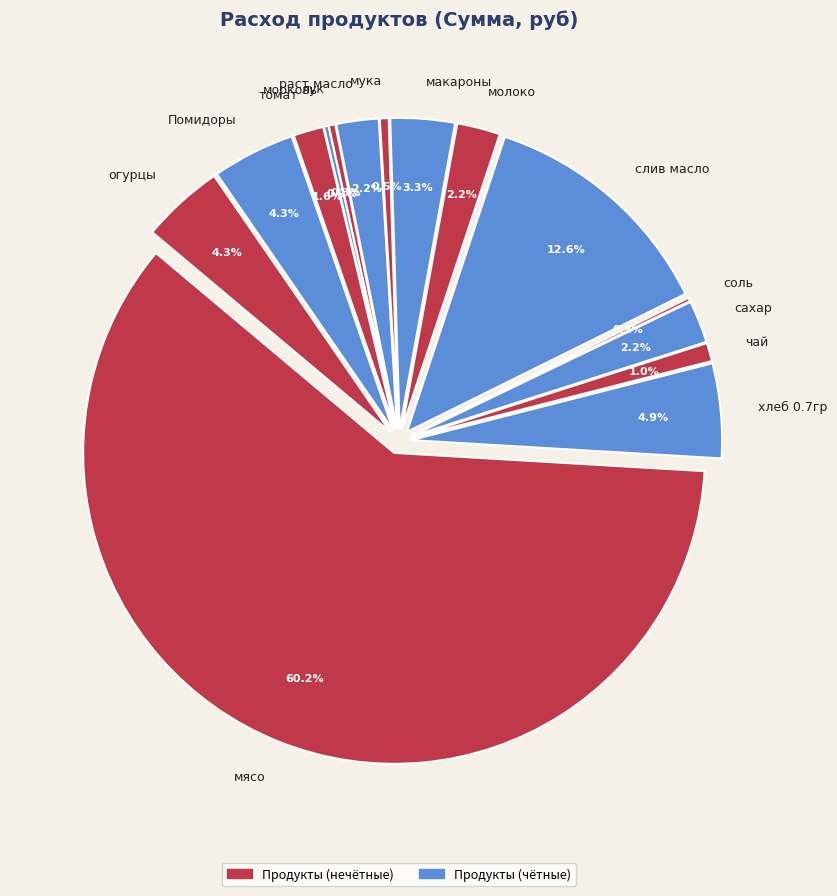

Which slice is the smallest?

соль